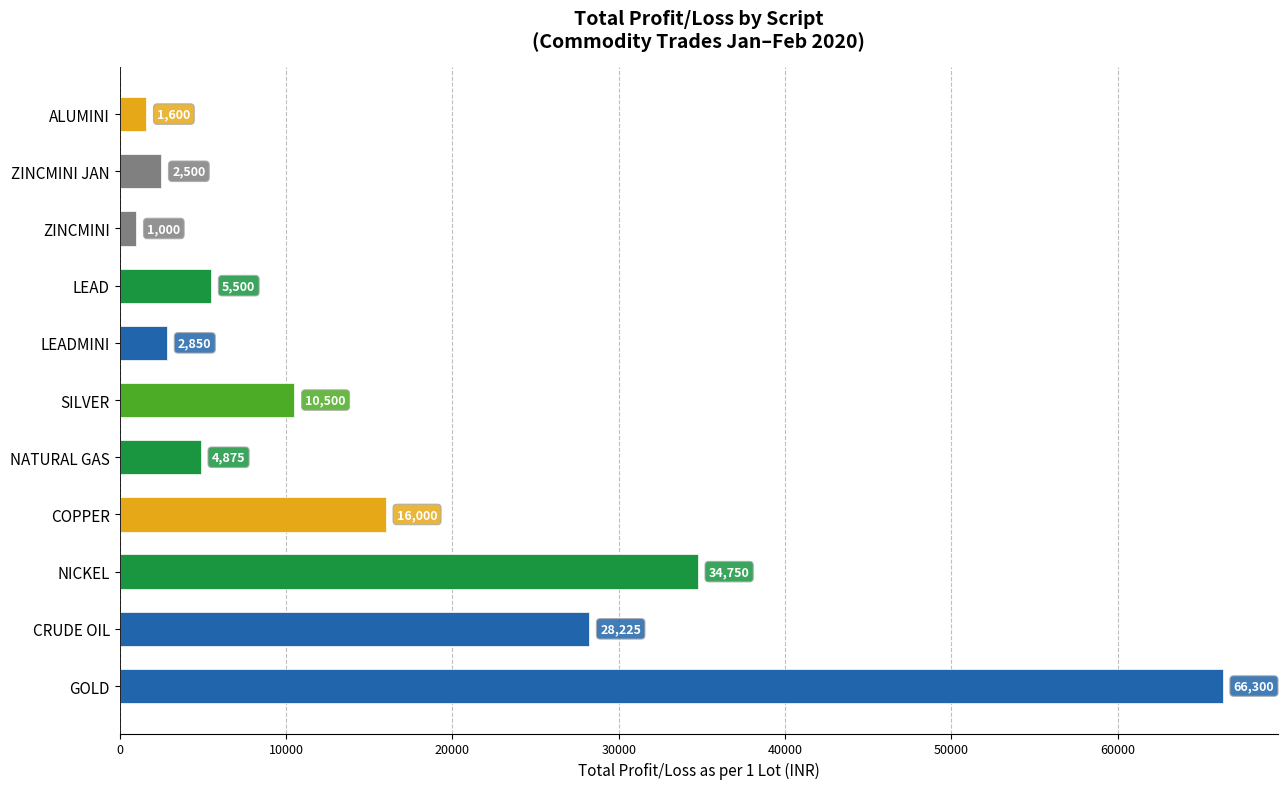

True or false: the data shows 9363 at LEAD.

False